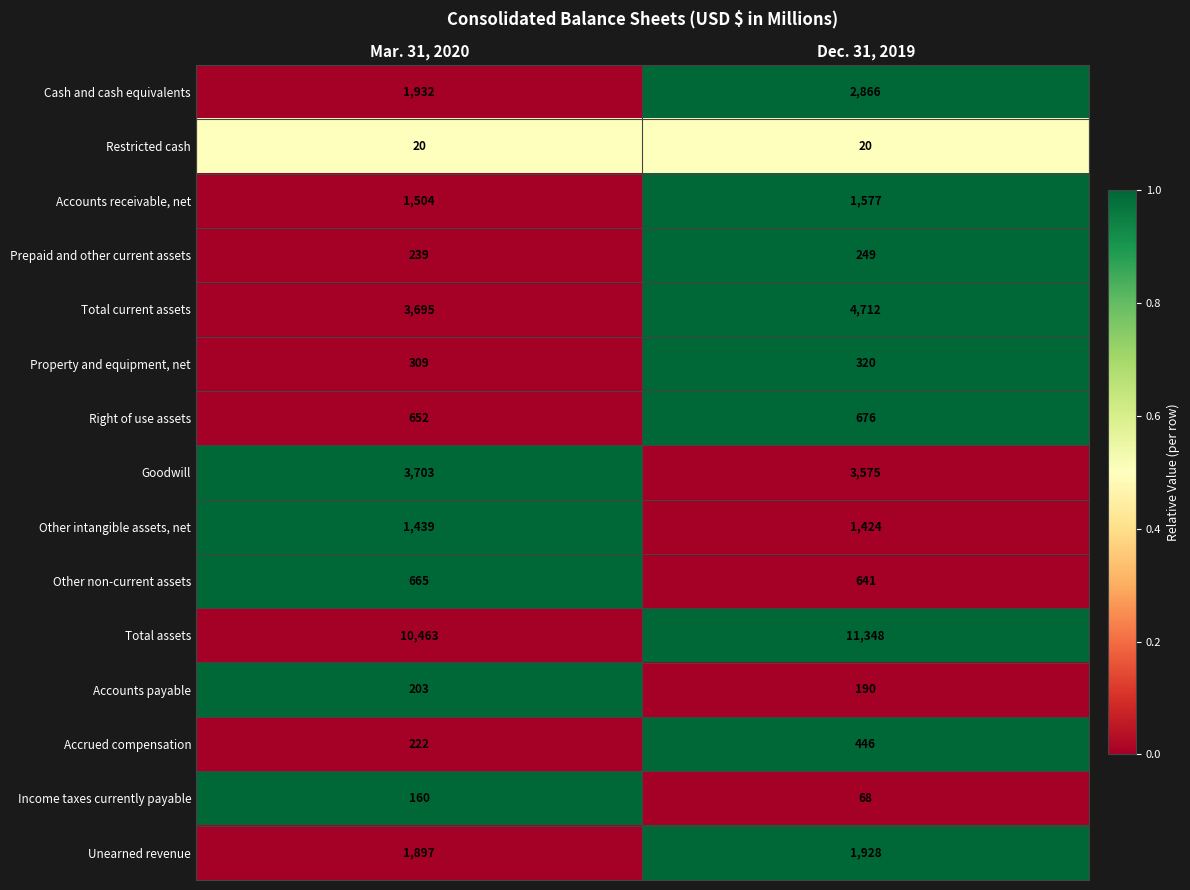

What is the approximate value of Unearned revenue at Mar. 31, 2020, to the nearest 10?

1900